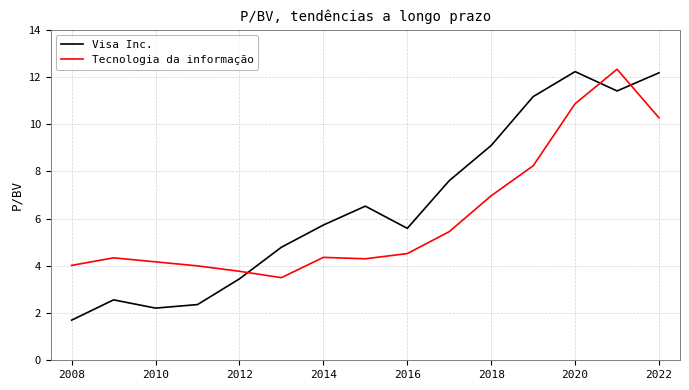

Which series has the largest range (max minus min)?

Visa Inc.